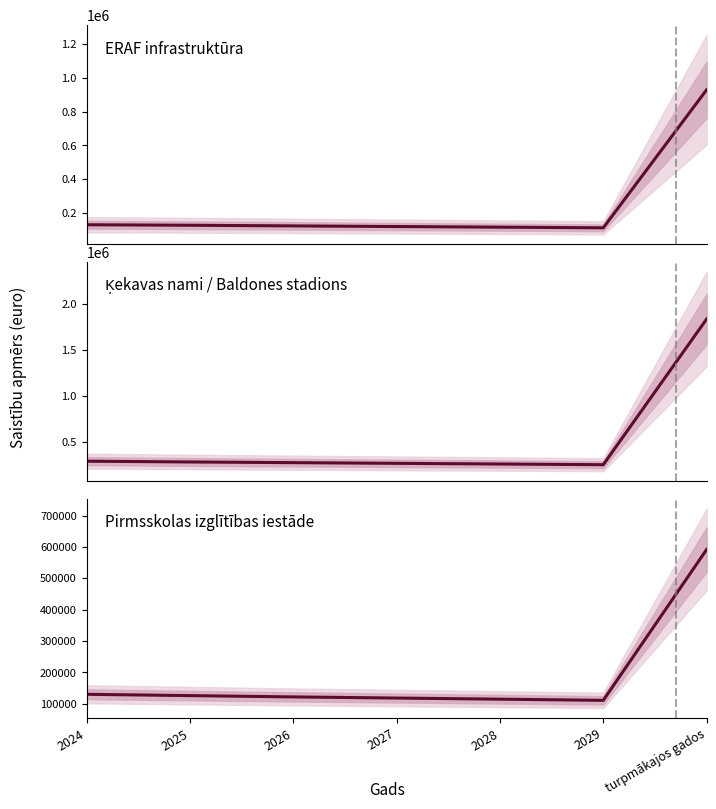

At which label does ERAF infrastruktūra first exceed 121833?

2024